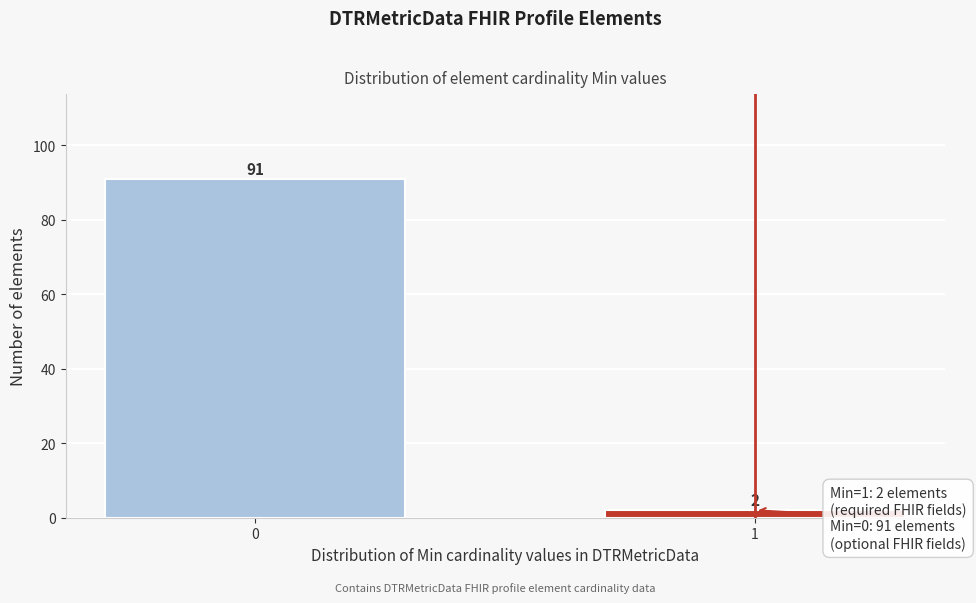

Reading left to right, list all the values displayed in this chart.

0=91	1=2